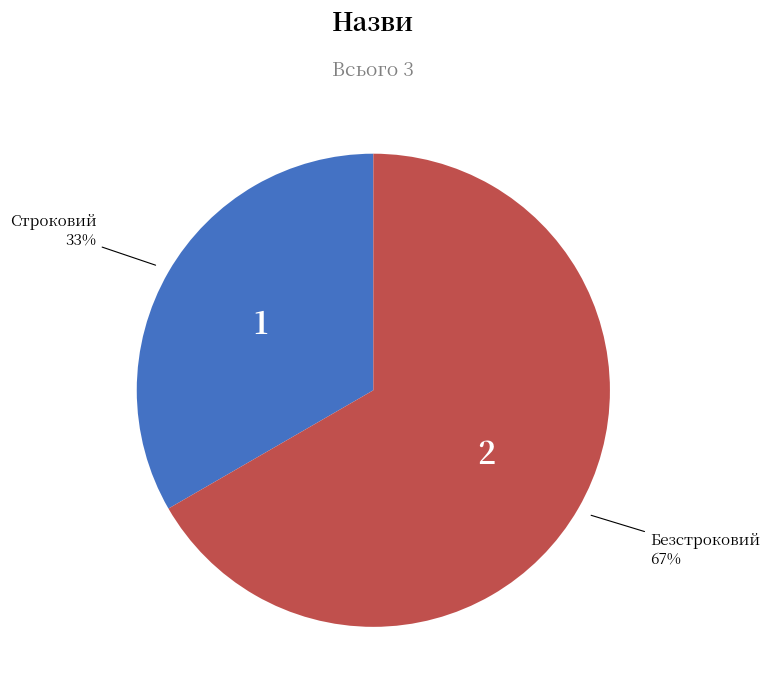

Does any single category account for the majority?

Yes